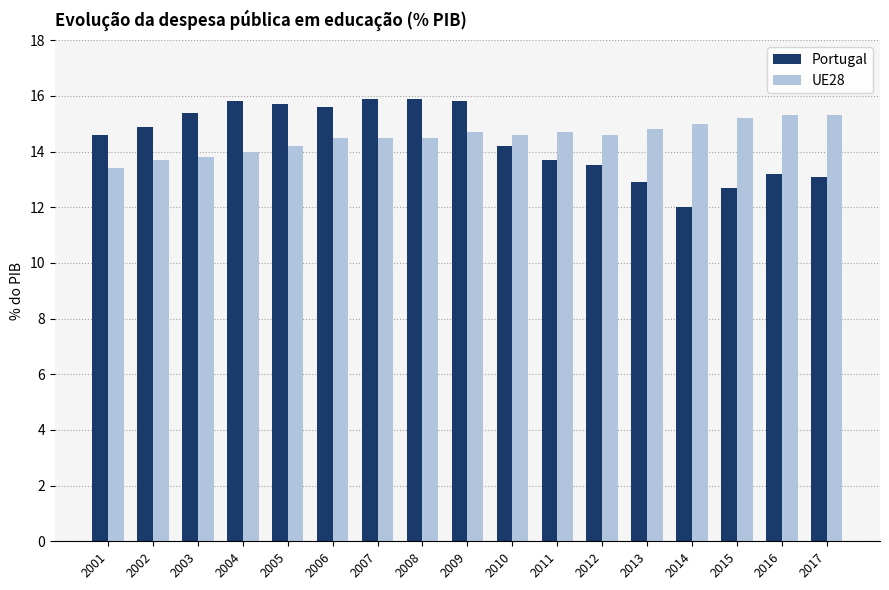

What is the smallest value displayed?

12.0